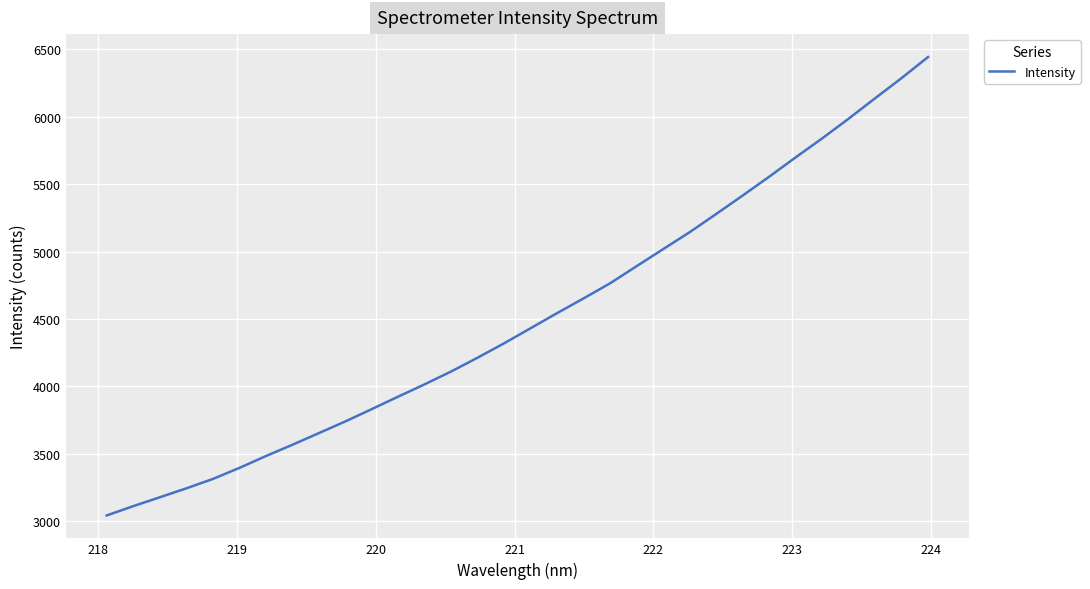

What is the smallest value displayed?

3042.9